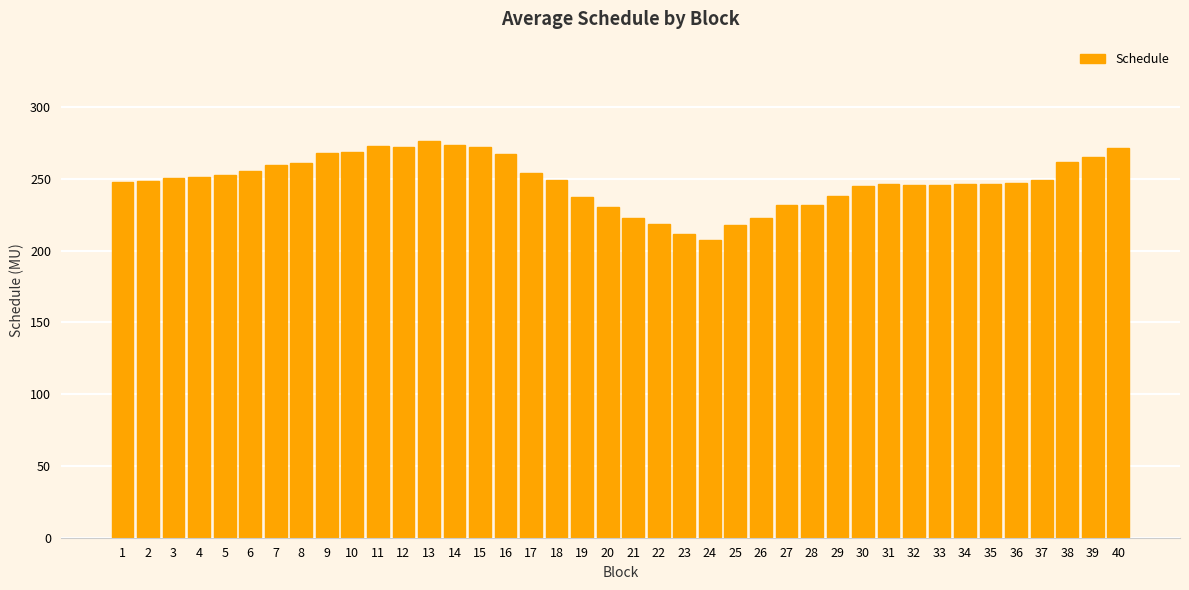

What is the change in value from 17 to 27?

-22.2